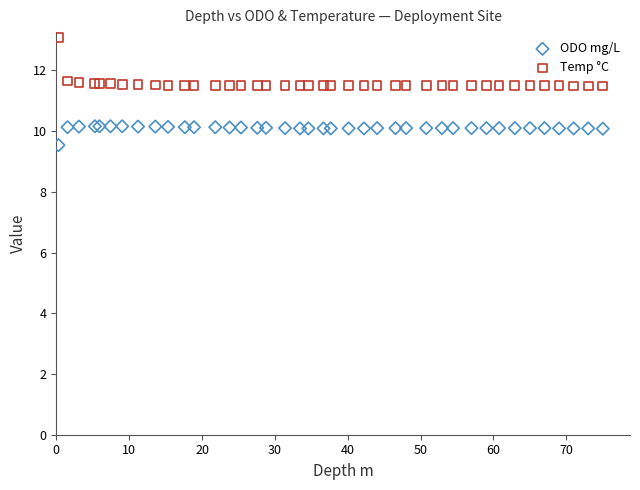

Which series contains the lowest Y value?

ODO mg/L